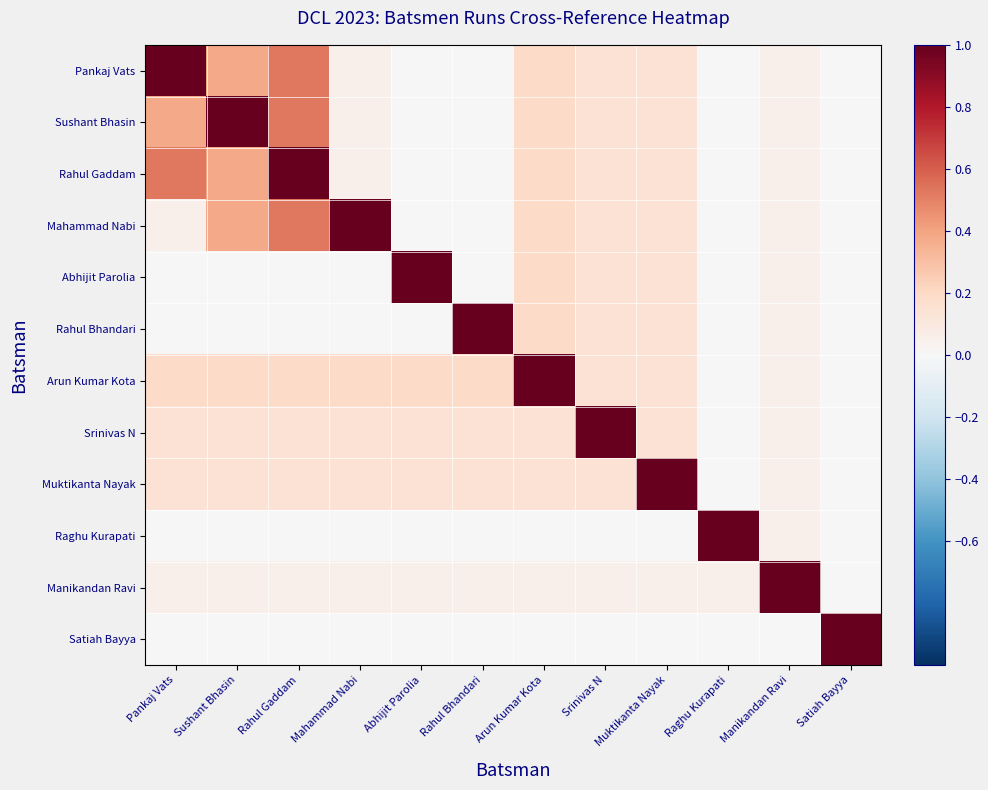

Which series has the largest range (max minus min)?

Pankaj Vats